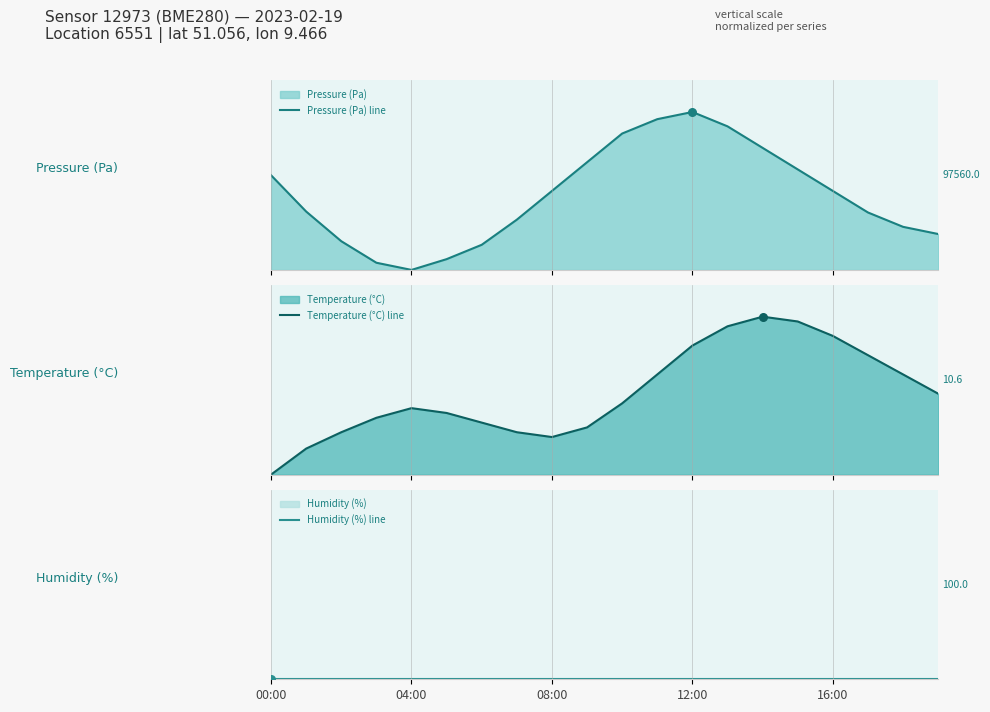

What is the total value across all series at 19?

0.7